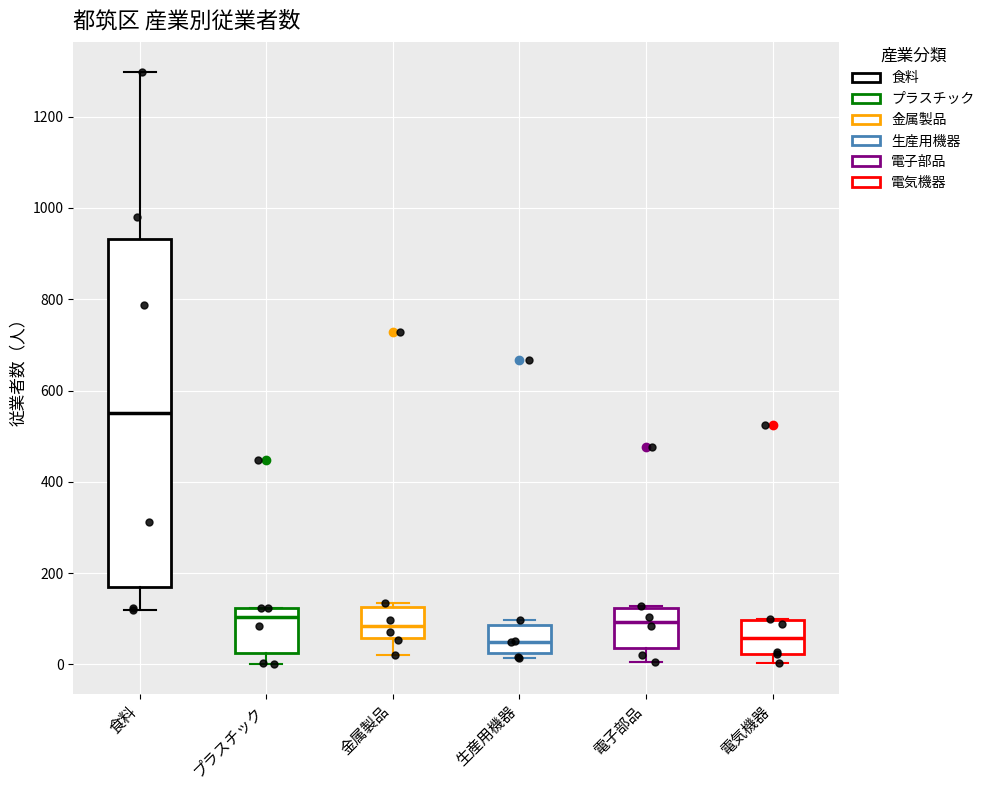

Reading left to right, read every box against the y-axis: the position of its median line, the range the box covers, and the ends of its whiskers. The values are not printed on the chart, so give them approximately, as read against the axis.

食料: median 560, box 180 to 940, whiskers 120 to 1300
プラスチック: median 100, box 20 to 120, whiskers 0 to 120
金属製品: median 80, box 60 to 120, whiskers 20 to 140
生産用機器: median 60, box 20 to 80, whiskers 20 (just below the box's lower edge) to 100
電子部品: median 100, box 40 to 120, whiskers 0 to 120 (just above the box's upper edge)
電気機器: median 60, box 20 to 100, whiskers 0 to 100